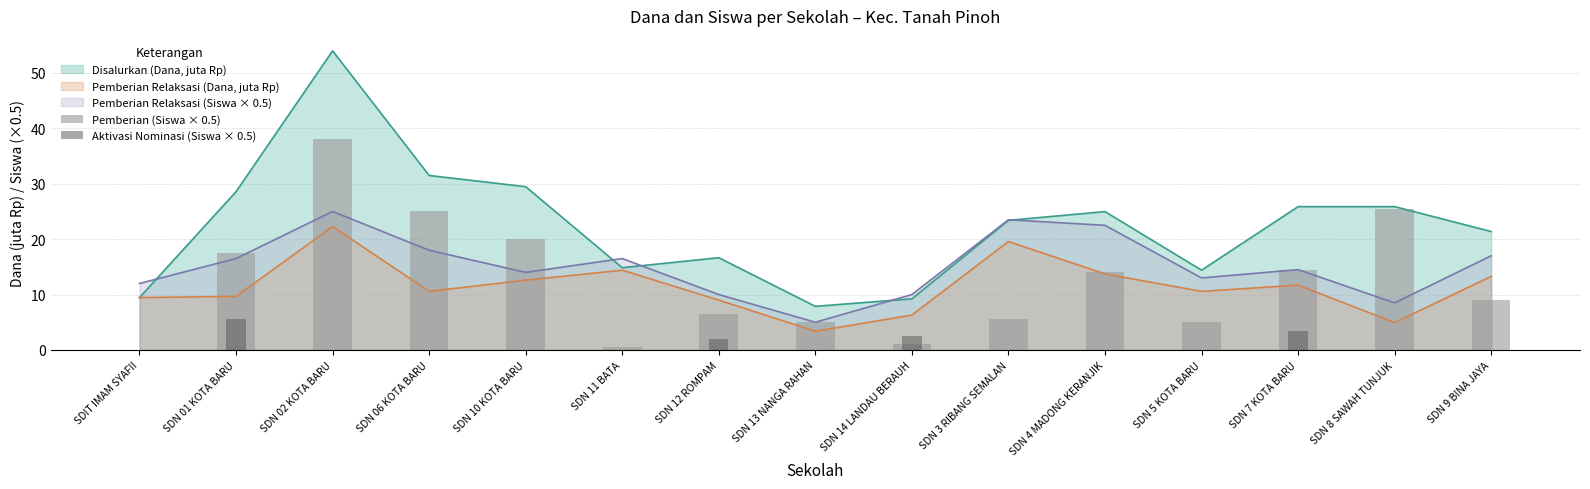

The value of Pemberian Relaksasi (Siswa × 0.5) at SDN 06 KOTA BARU is 7.4. True or false?

False